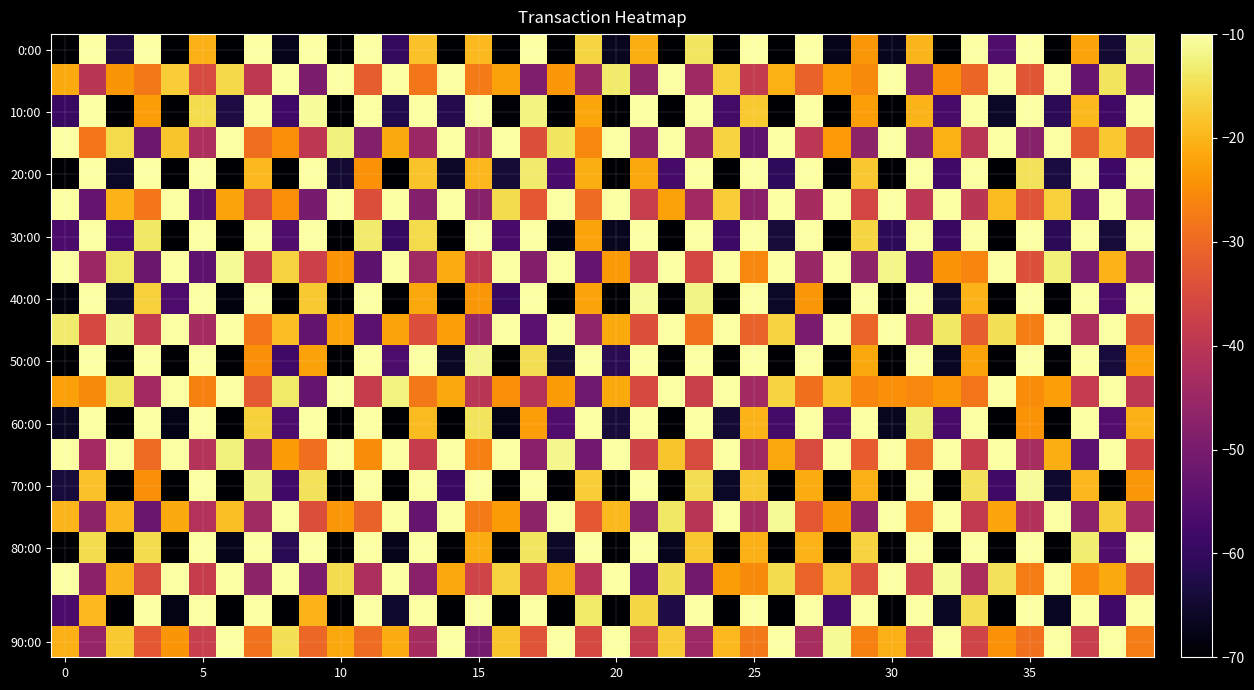

How many series are shown in this chart?

20